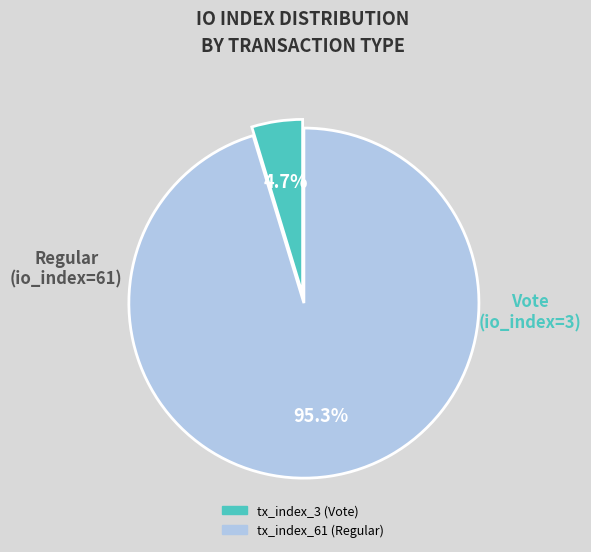

What is the largest slice in the pie chart?

tx_index_61 (Regular)